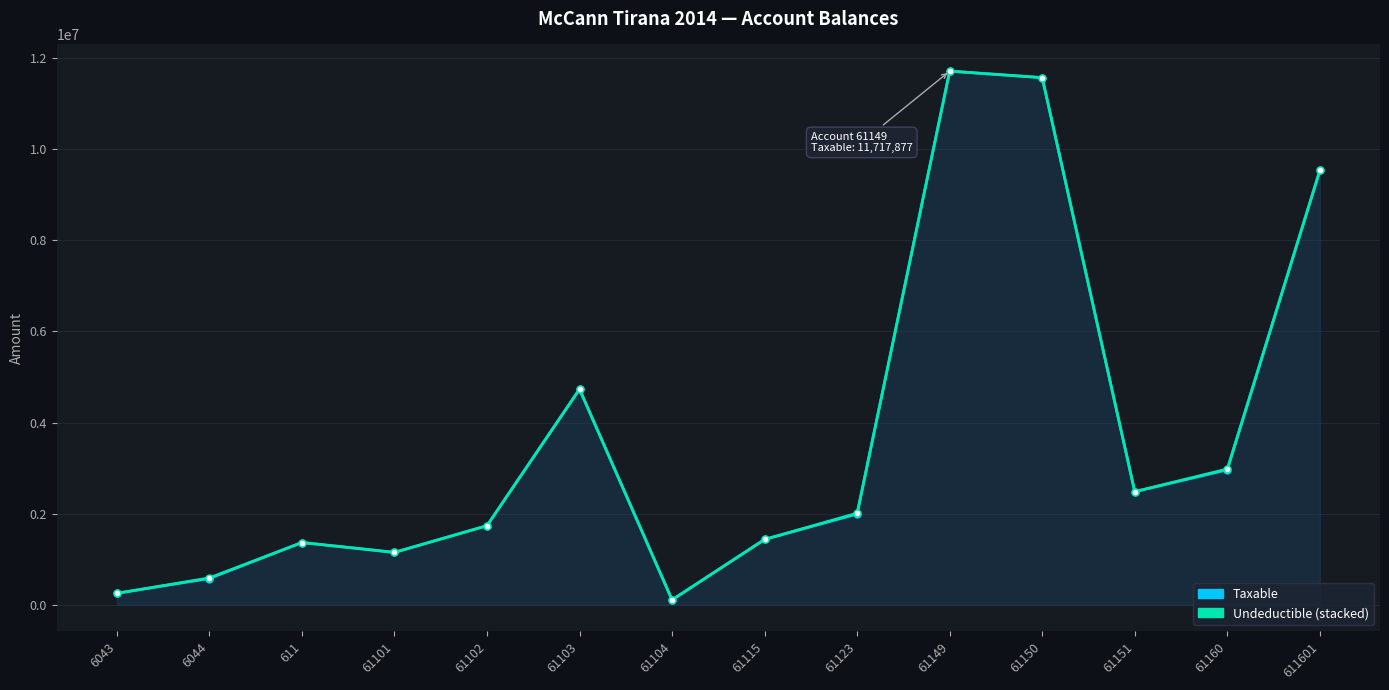

Which category has the lowest value in the Undeductible (stacked) series?

61104